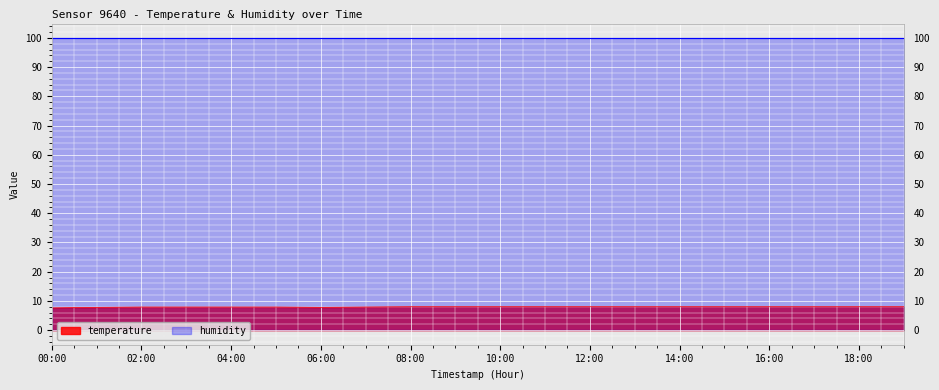

What position from the left is 19:00?

20